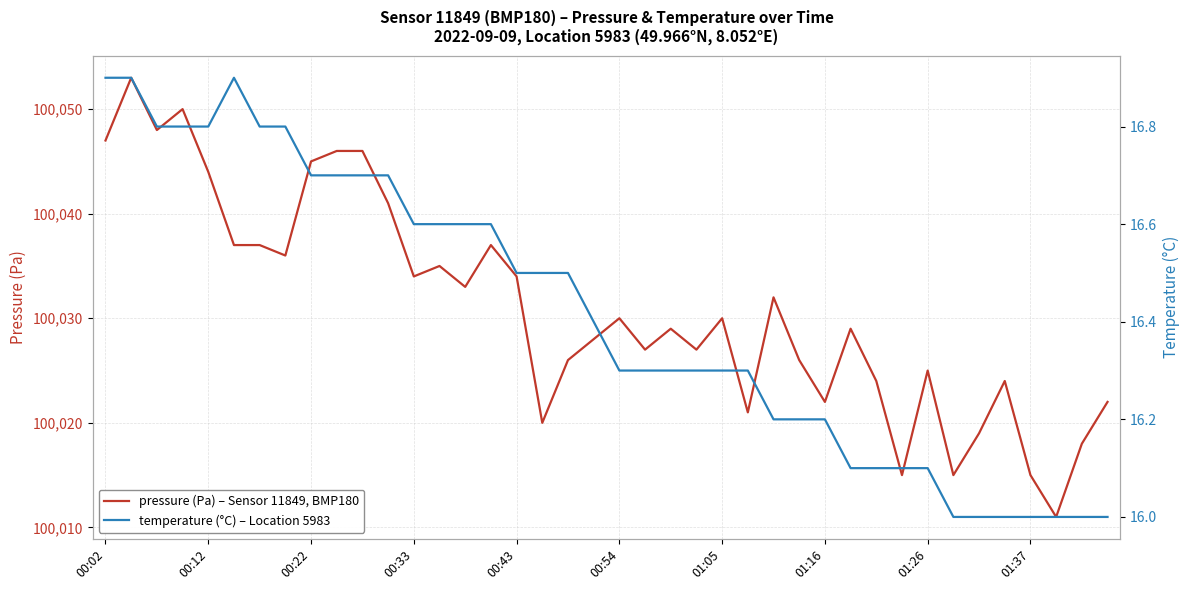

True or false: temperature and pressure intersect in this chart.

False